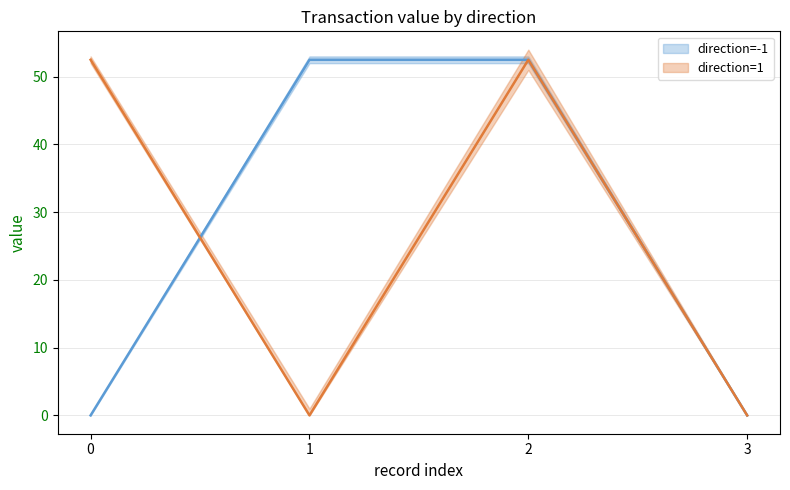

In value_dir_pos1, how many points are lower than both neighbors (excluding endpoints)?

1